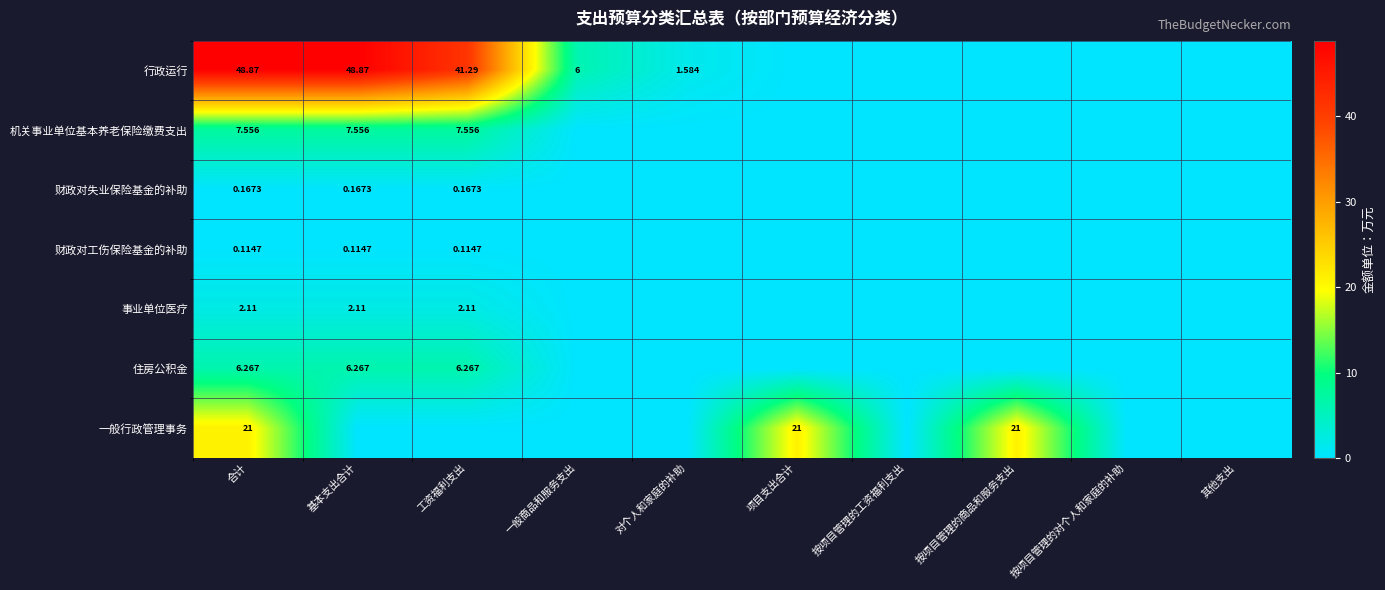

How many series are shown in this chart?

7